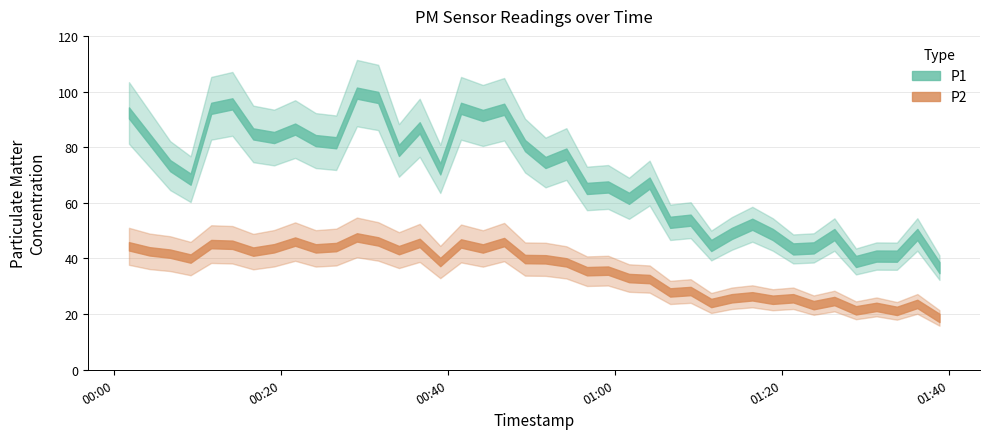

True or false: P2 and P1 cross at least once.

False